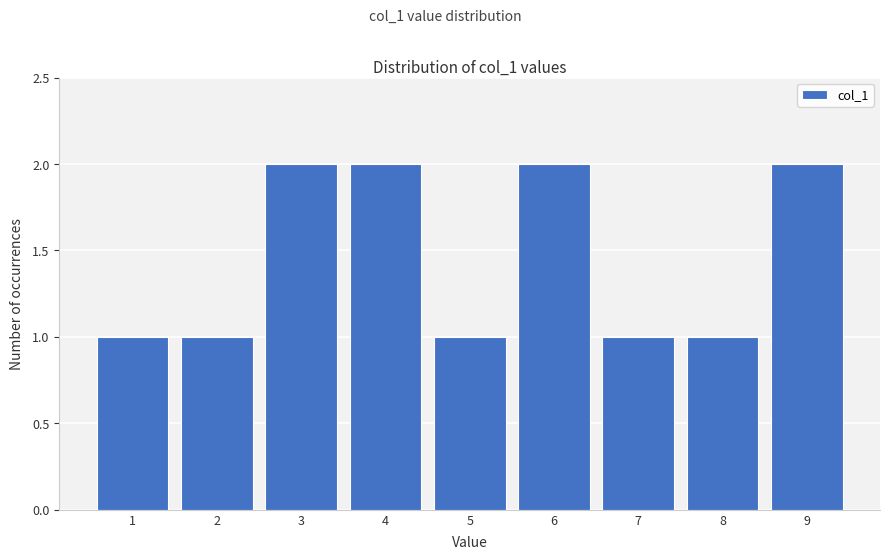

Reading left to right, list every bar in this chart as the range it spans on the x-axis followed by its height. The values are not printed on the chart, so give them approximately, as read against the axis.

0.5 to 1.5: 1
1.5 to 2.5: 1
2.5 to 3.5: 2
3.5 to 4.5: 2
4.5 to 5.5: 1
5.5 to 6.5: 2
6.5 to 7.5: 1
7.5 to 8.5: 1
8.5 to 9.5: 2